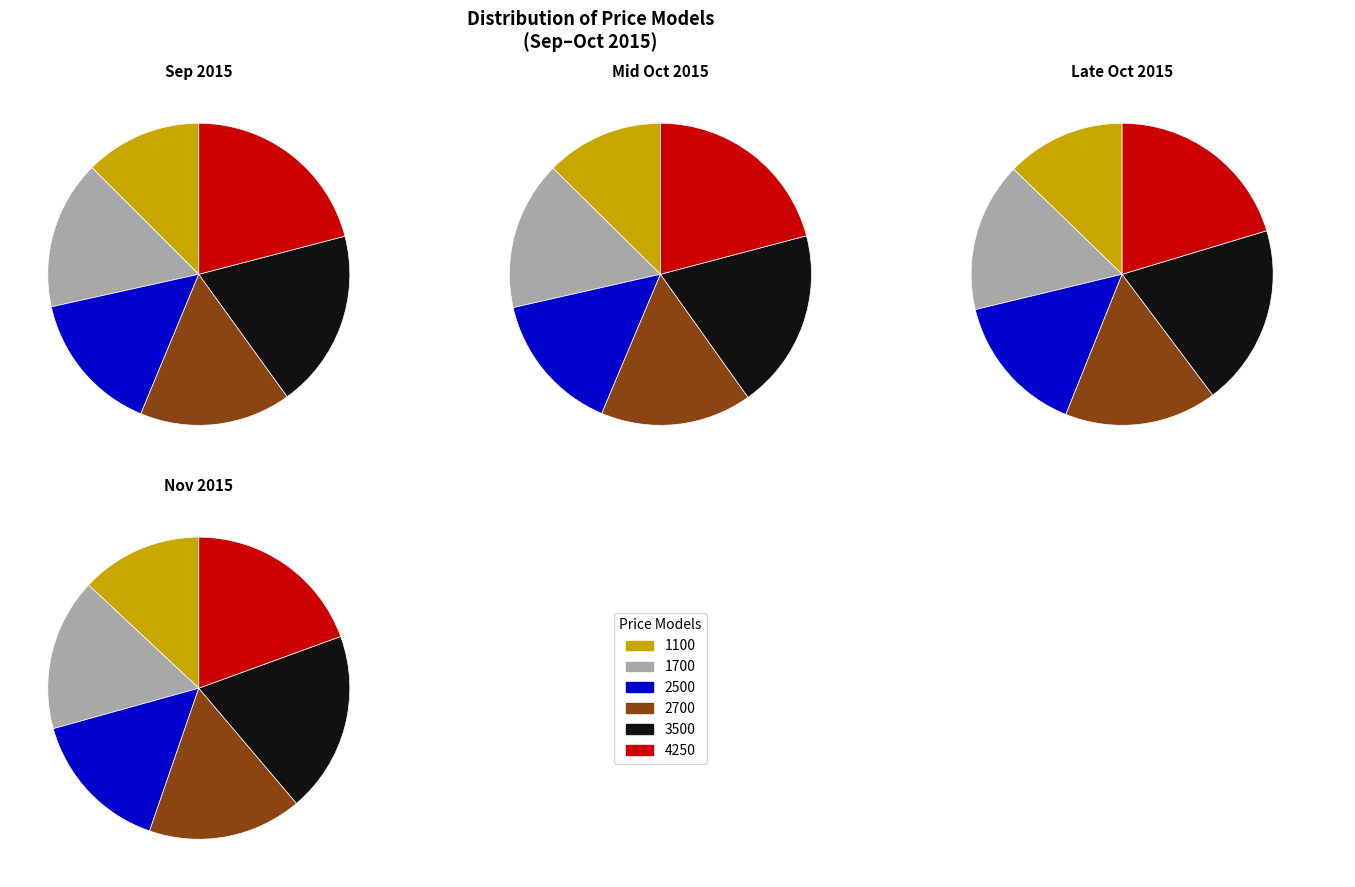

Between 22.09.2015 and 01.10.2015, which series saw the biggest shift?

4250